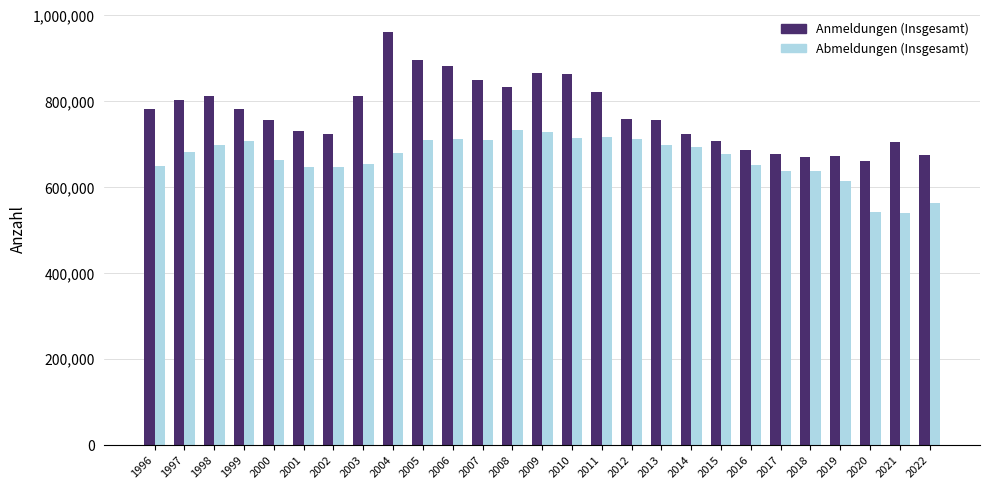

Is the value of Anmeldungen (Insgesamt) at 2022 greater than the value of Abmeldungen (Insgesamt) at 2011?

No